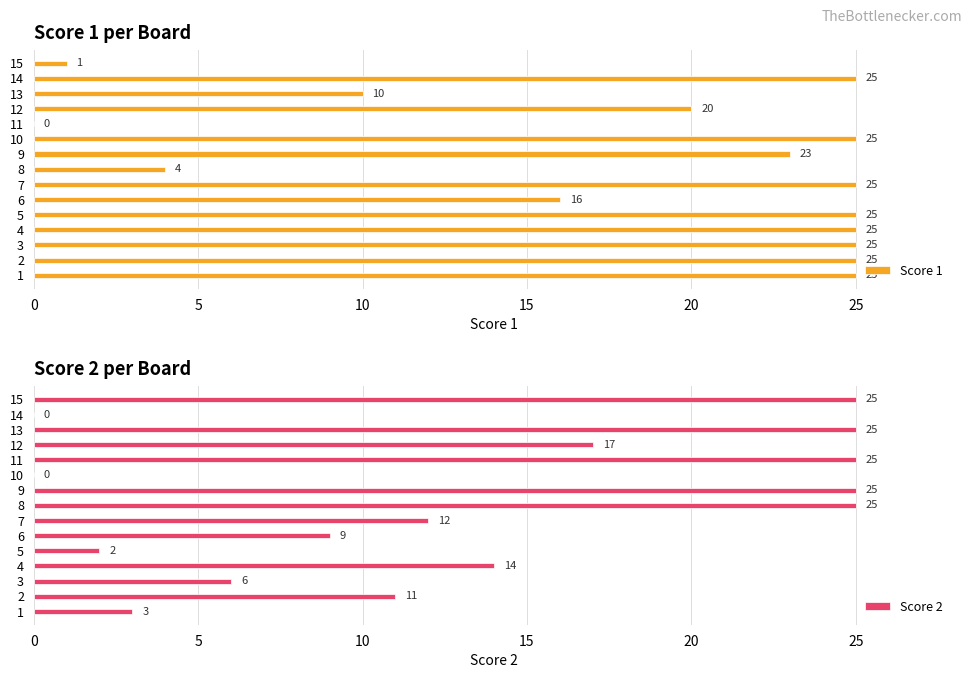

Reading left to right, extract all data points from this chart.

Score 1: 25	25	25	25	25	16	25	4	23	25	0	20	10	25	1
Score 2: 3	11	6	14	2	9	12	25	25	0	25	17	25	0	25